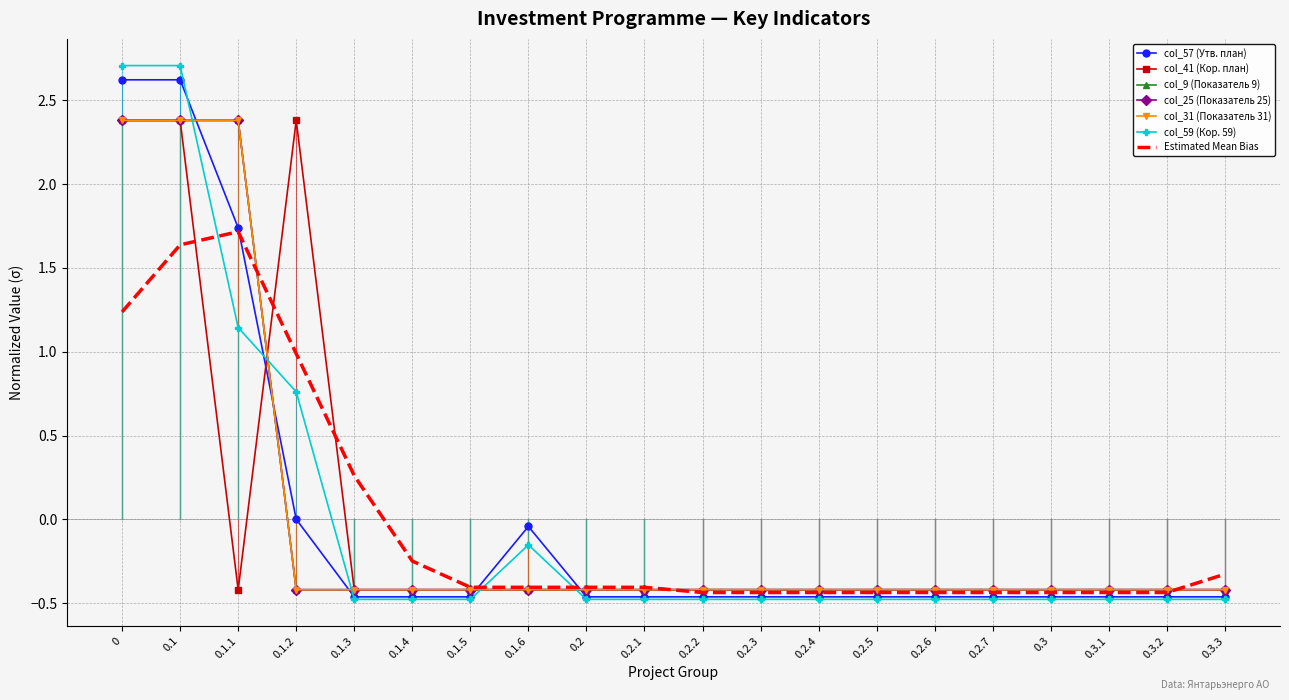

At how many categories does at least one series exceed 2?

4